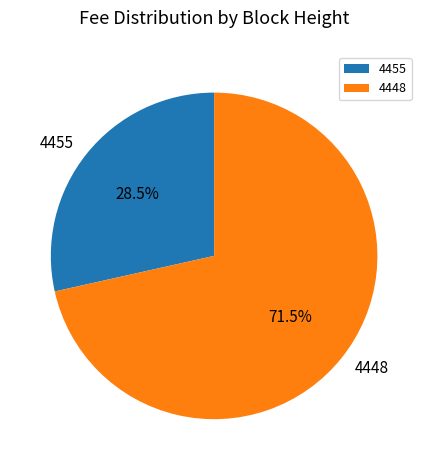

Between 4448 and 4455, which is larger?

4448